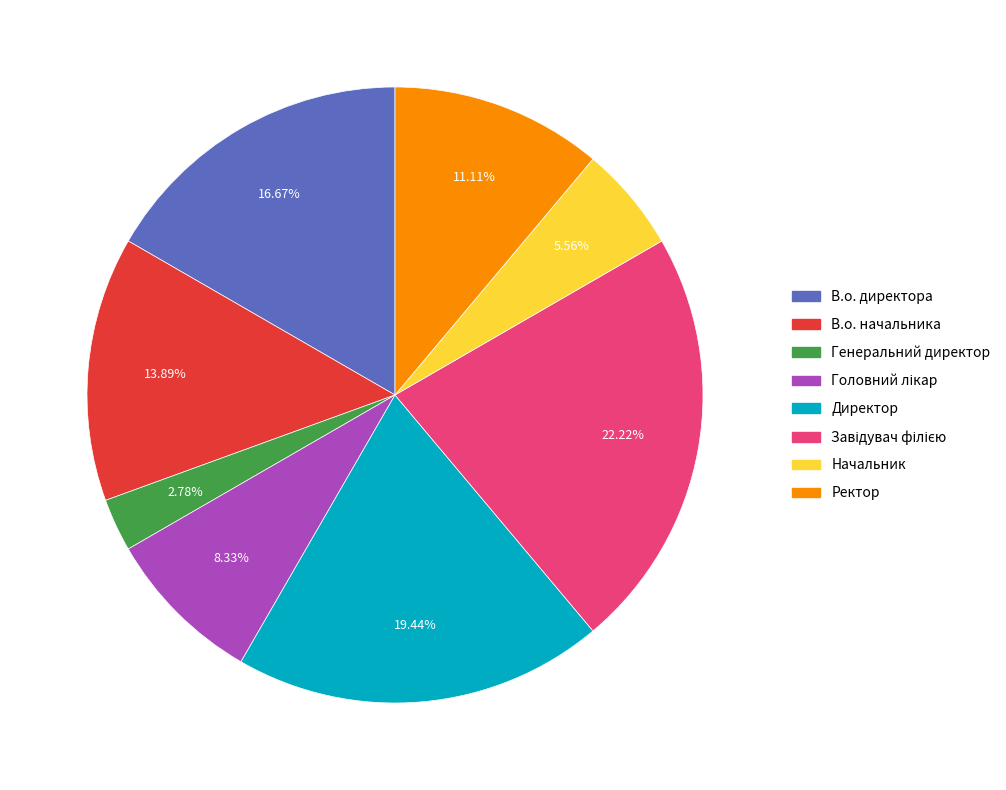

Which slice is the smallest?

Генеральний директор